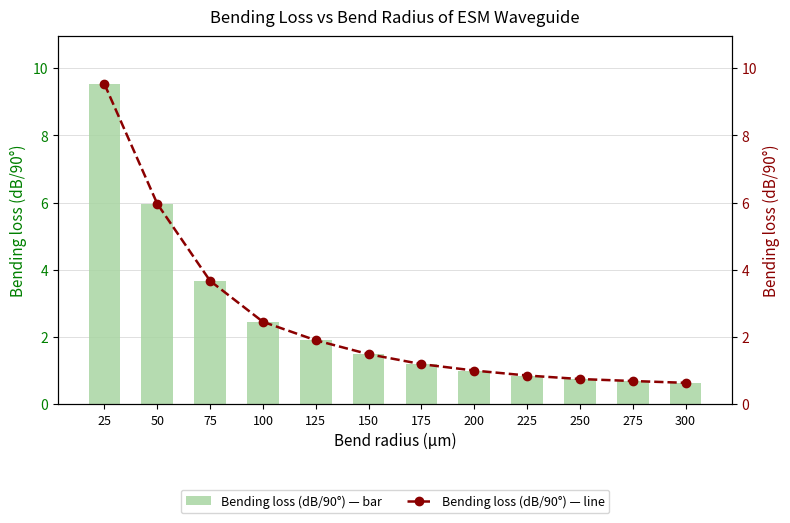

Rank the categories by value from highest to lowest.

25, 50, 75, 100, 125, 150, 175, 200, 225, 250, 275, 300